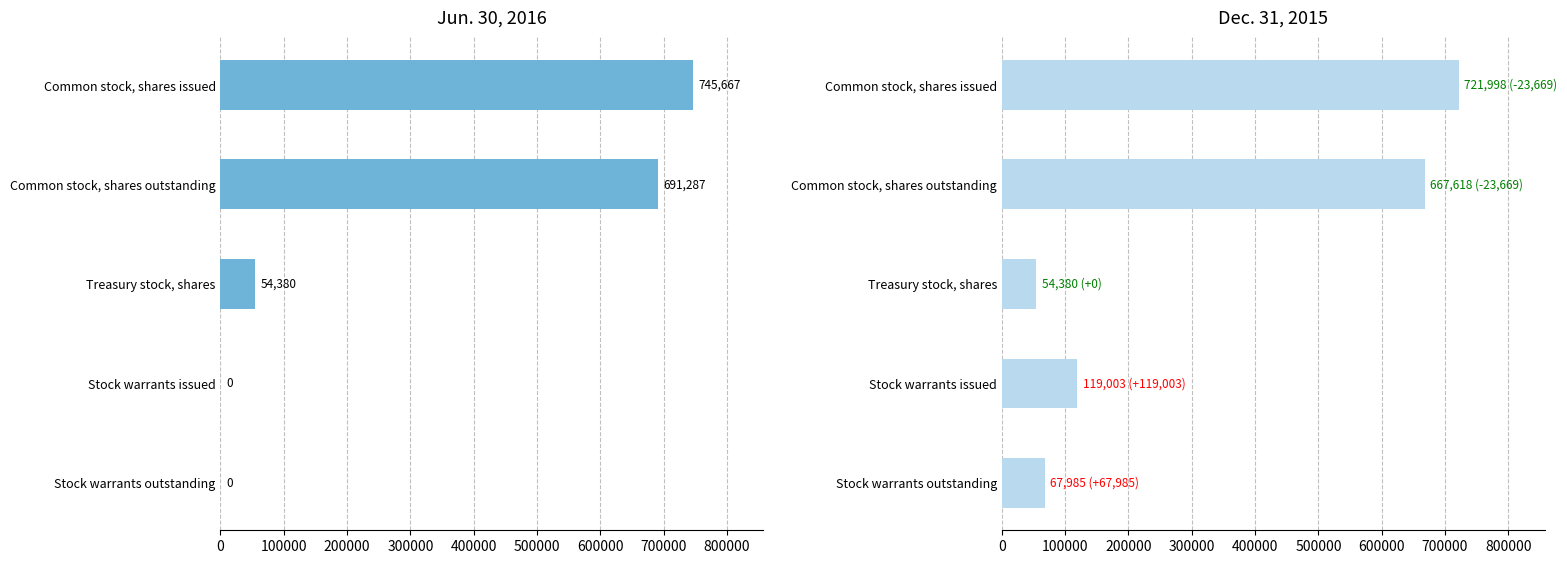

Rank the series by their average value, from highest to lowest.

Dec. 31, 2015, Jun. 30, 2016